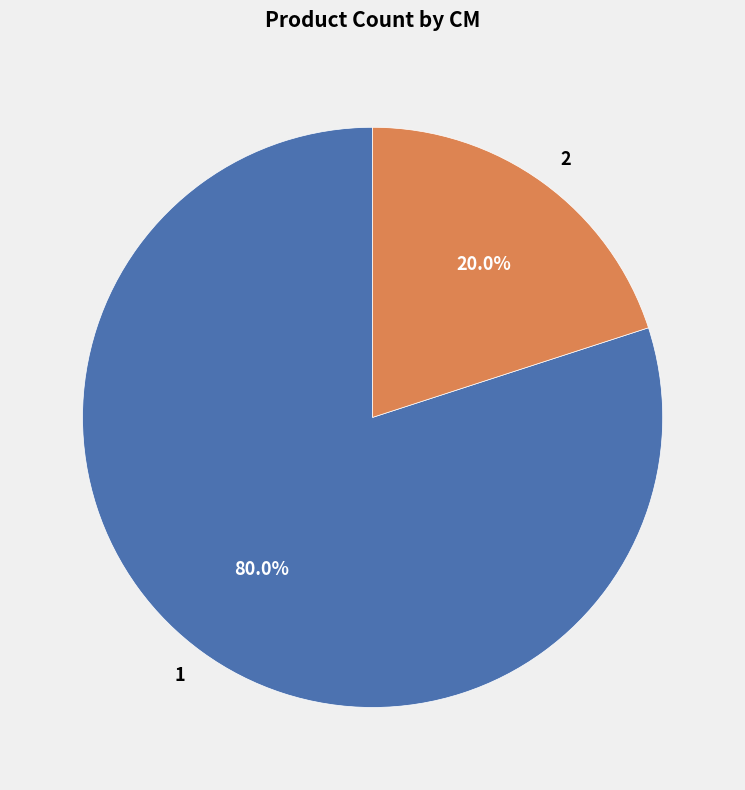

The 2 slice represents 20% of the pie. True or false?

True